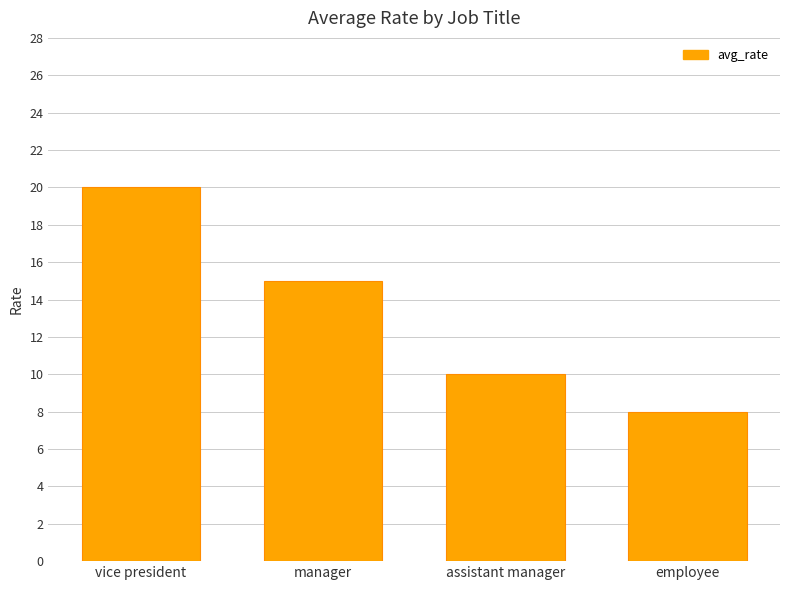

What is the value of the 3rd bar from the left?

10